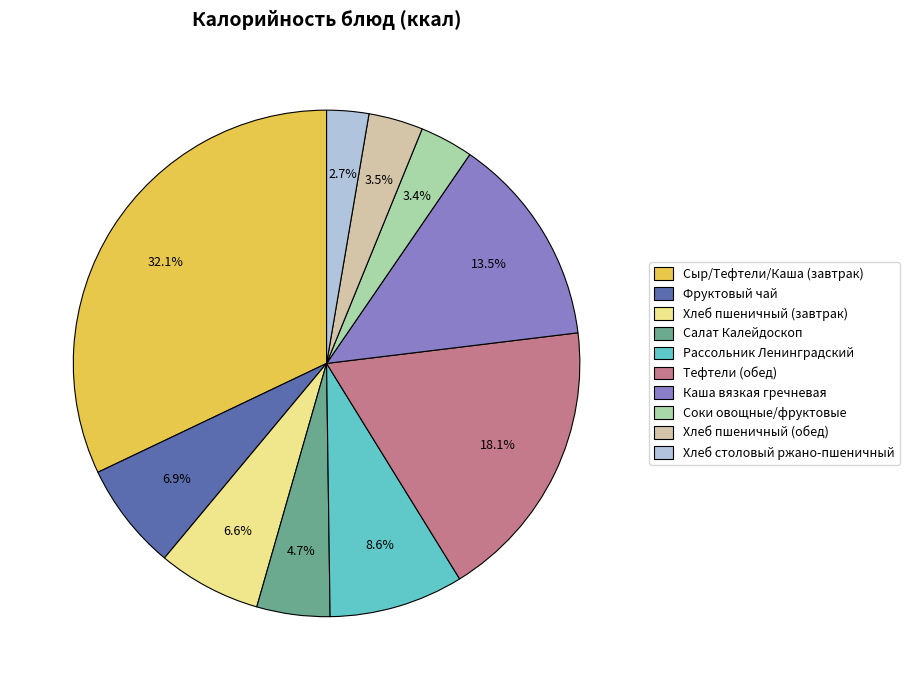

Combined, what portion of the pie is Сыр/Тефтели/Каша (завтрак) and Хлеб пшеничный (обед)?

35.6%